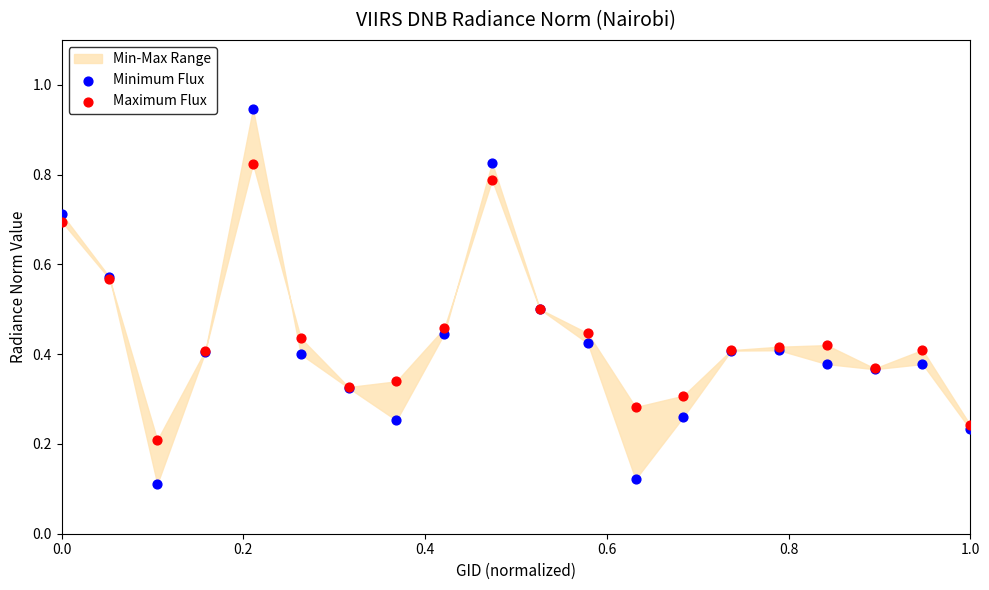

Which series has the widest spread of Y values?

Minimum Flux